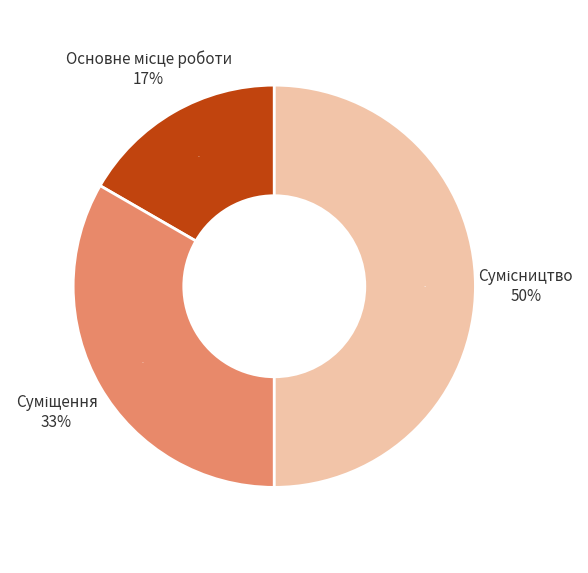

Which category has the biggest portion of the pie?

Сумісництво